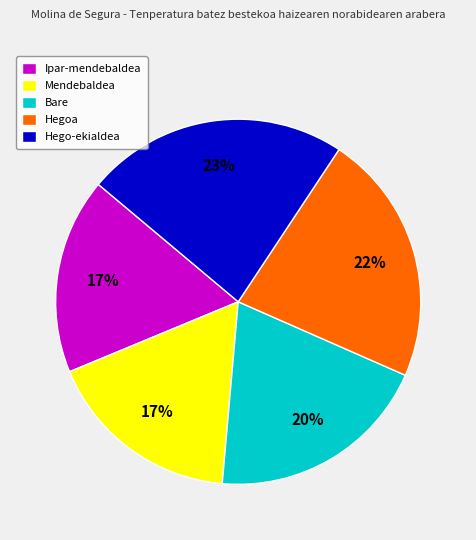

True or false: Hegoa accounts for 13% of the total.

False